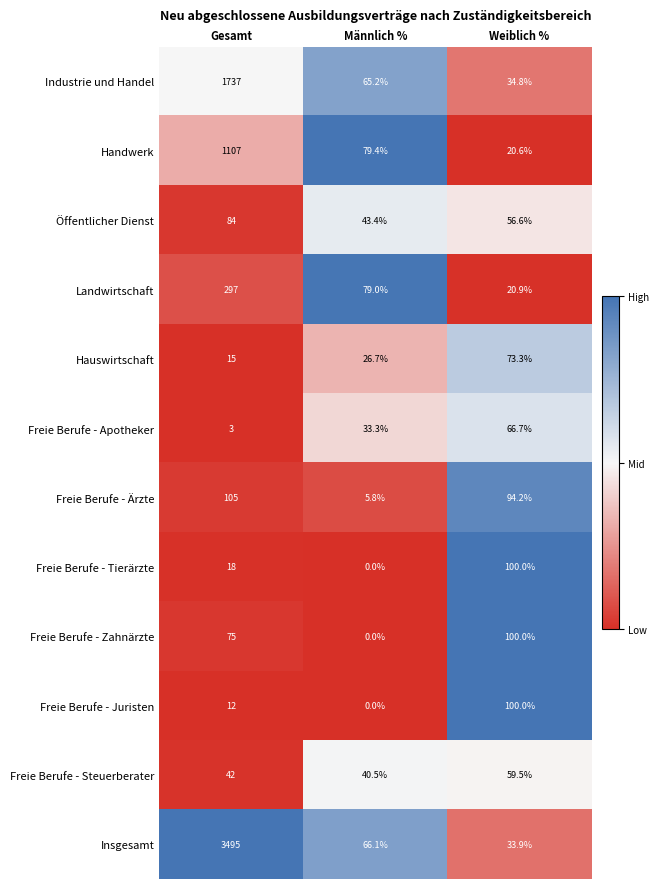

What is the lowest value of the Handwerk series?

20.6